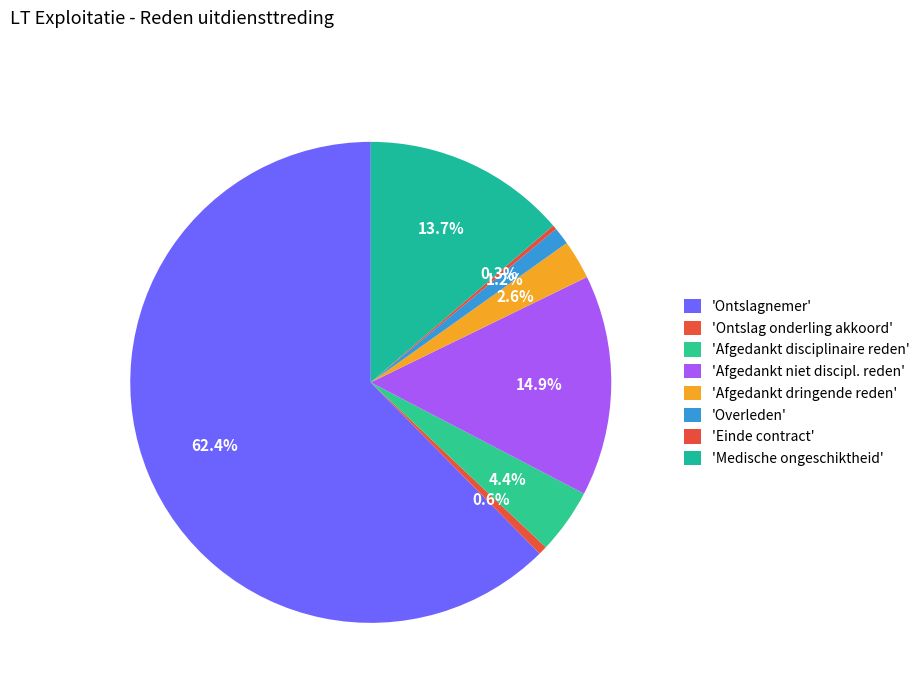

How many slices are in this pie chart?

8